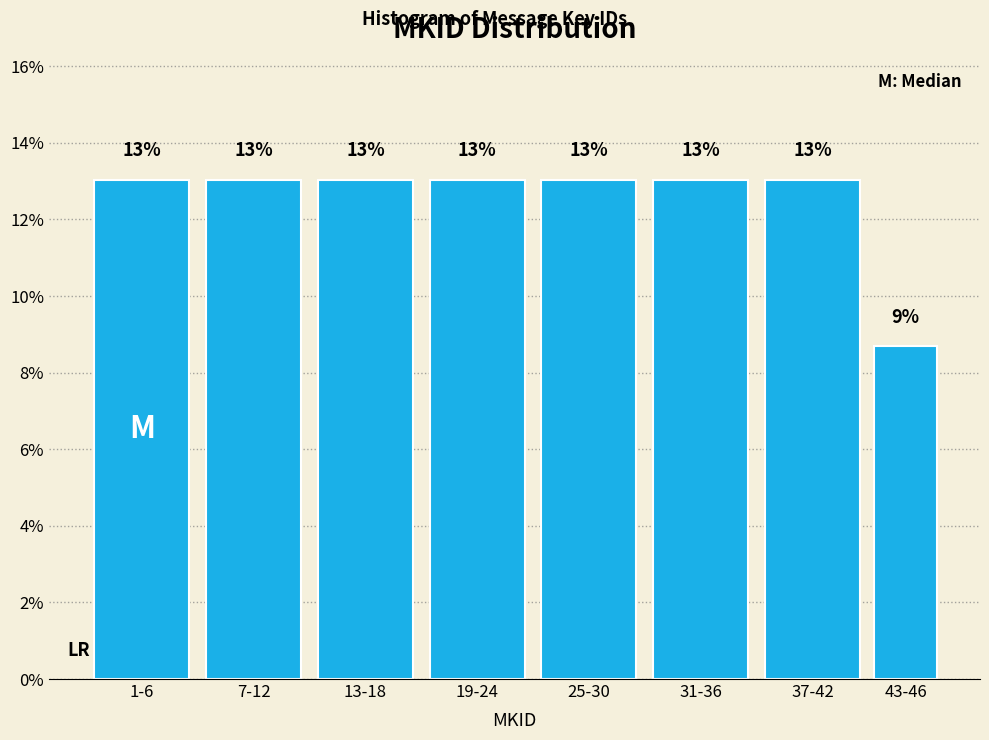

What position from the left is 7-12?

2